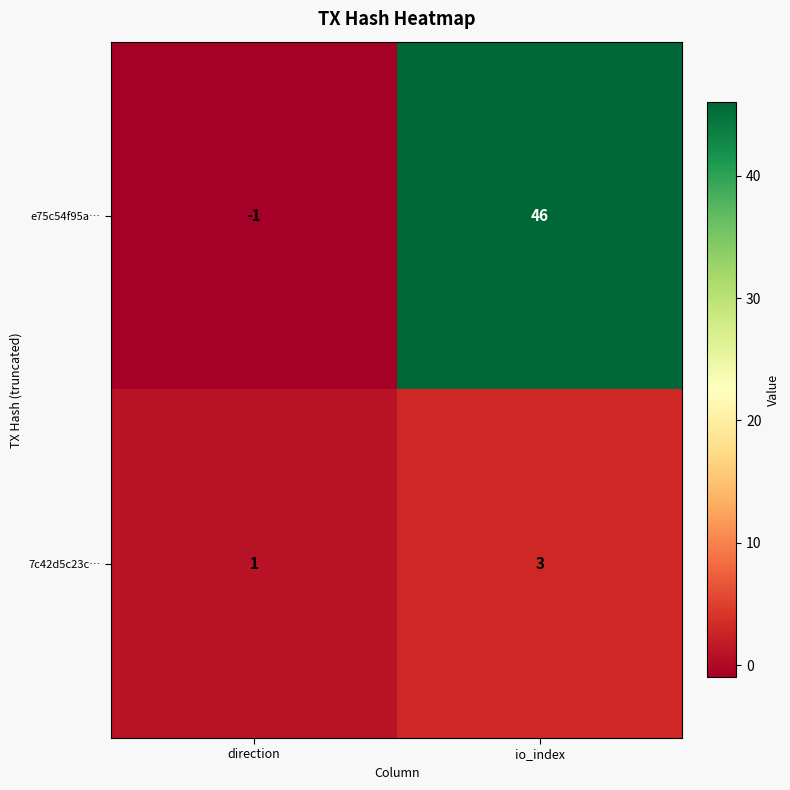

How many categories are shown in the chart?

2